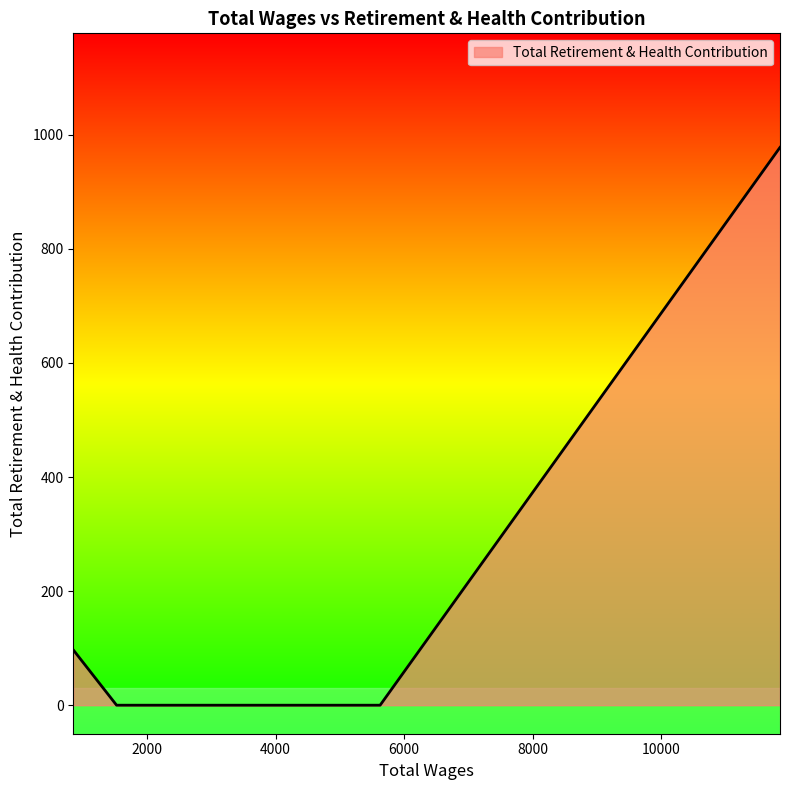

What is the difference between the maximum and minimum values?

978